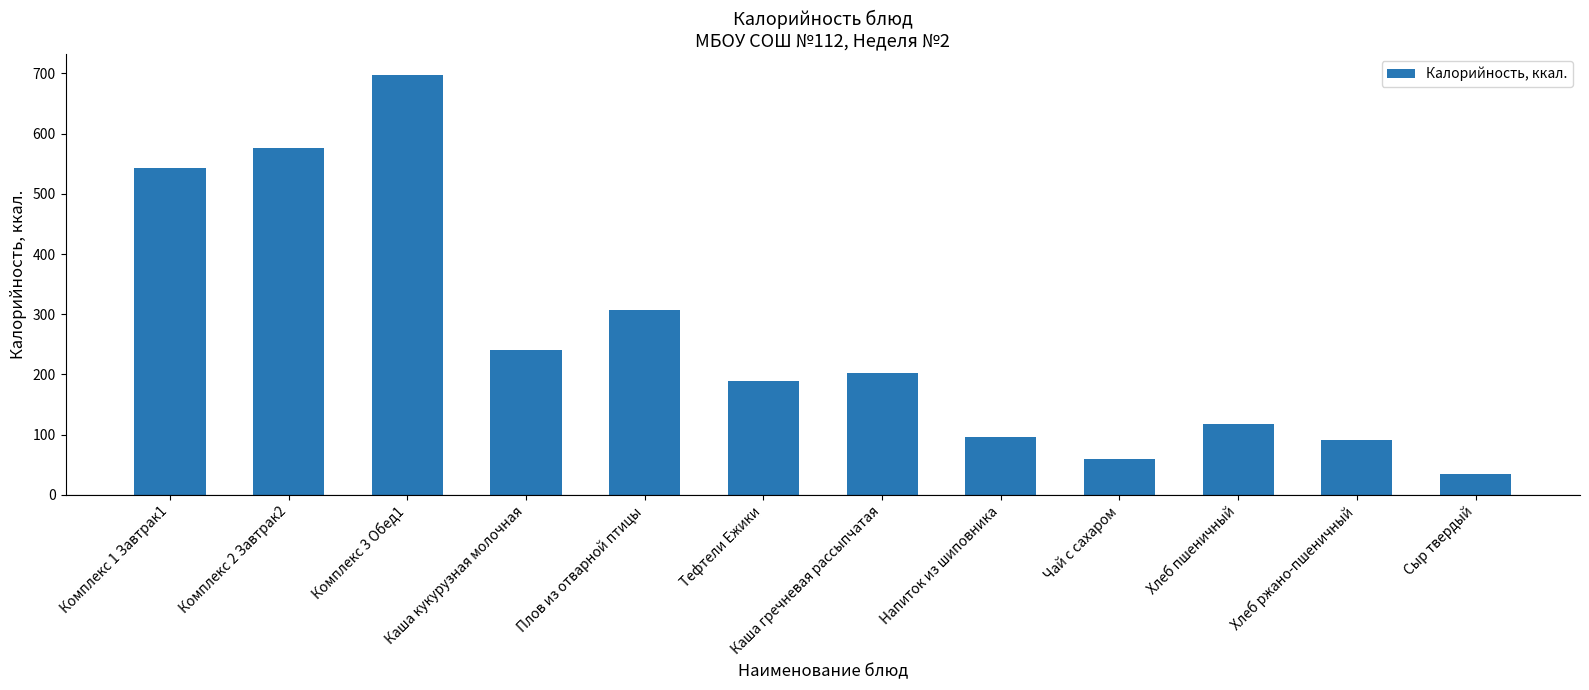

Reading left to right, transcribe all the data shown in this chart.

542.3	575.7	696.9	240.0	307.7	189.4	202.4	97.0	60.0	117.5	90.5	34.3